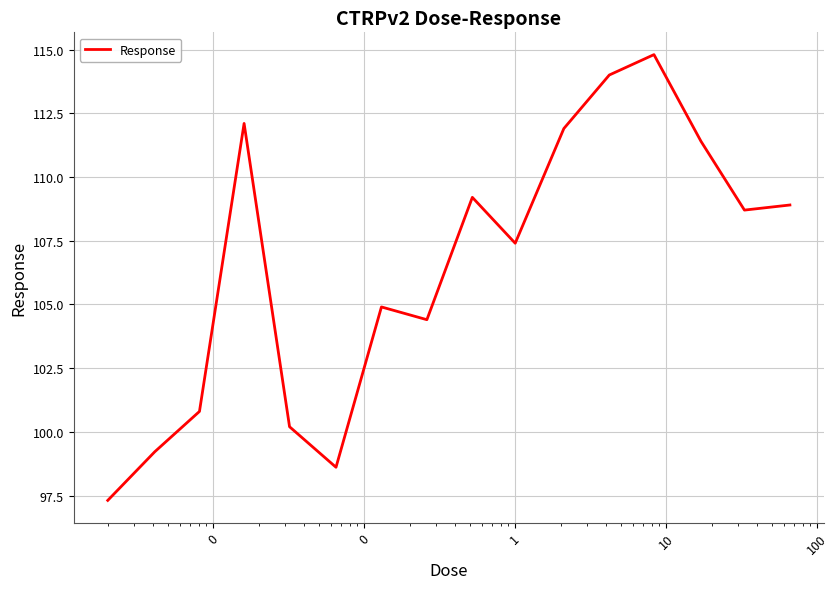

What is the maximum value shown in the chart?

114.8